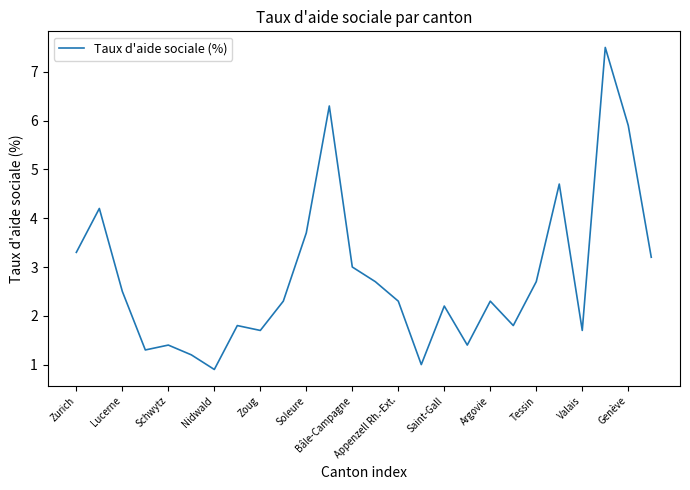

What is the difference between the maximum and minimum values?

6.6